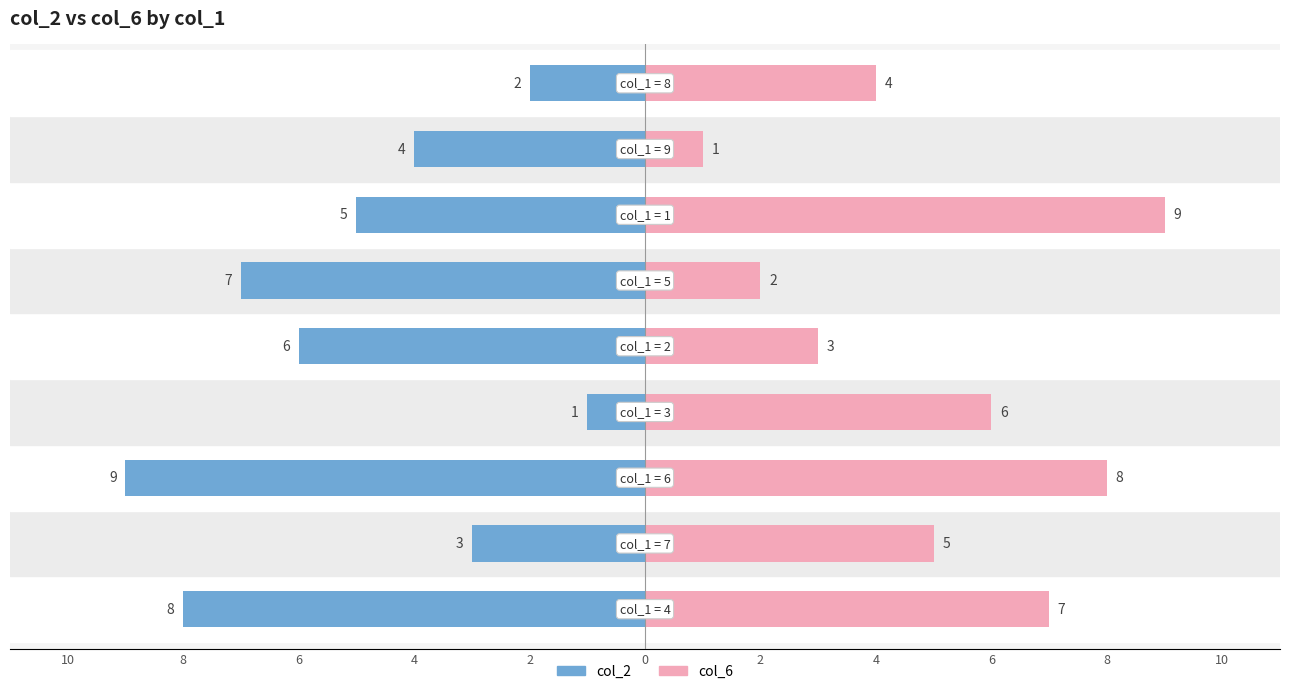

How many values in the col_2 series are below -5?

4